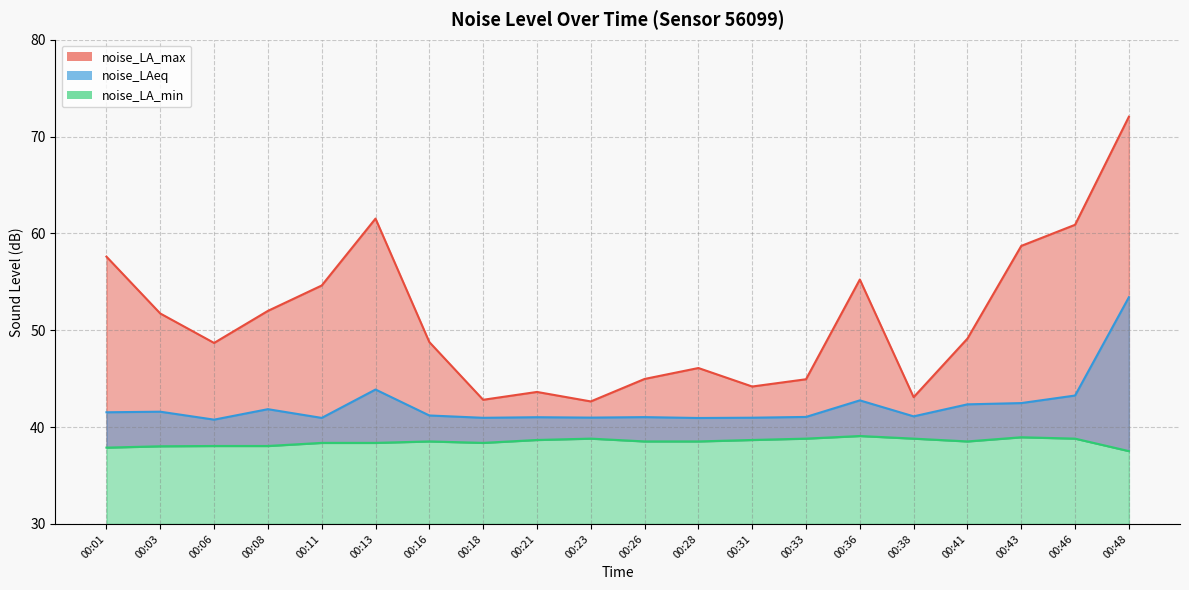

What is the sum of the noise_LA_min values at 00:18 and 00:46?

77.2